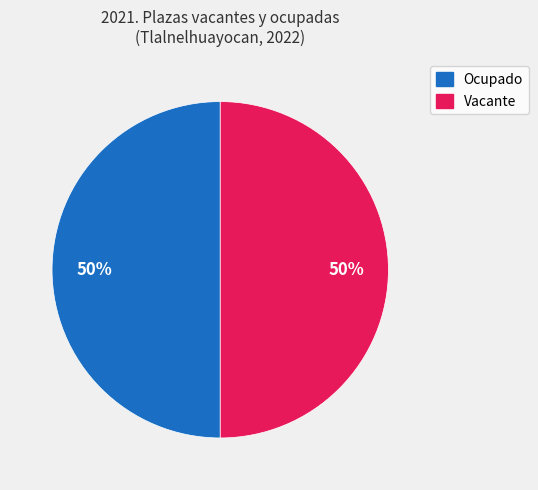

To the nearest percent, what is the average slice percentage?

50%